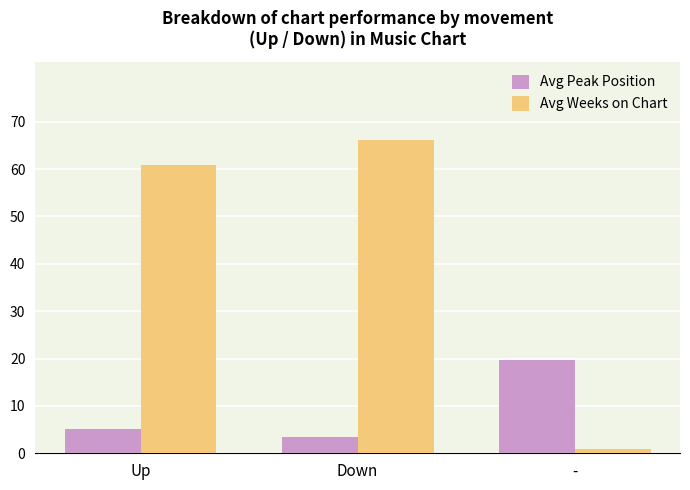

Where does the Avg Weeks on Chart series first go above 60?

Up